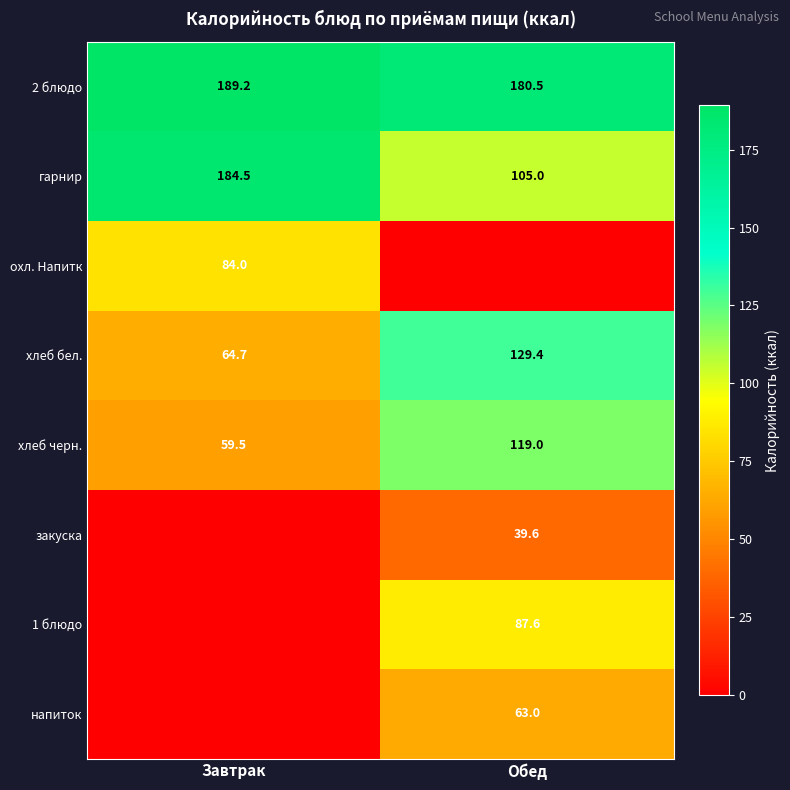

The value of гарнир at Обед is 105.0. True or false?

True